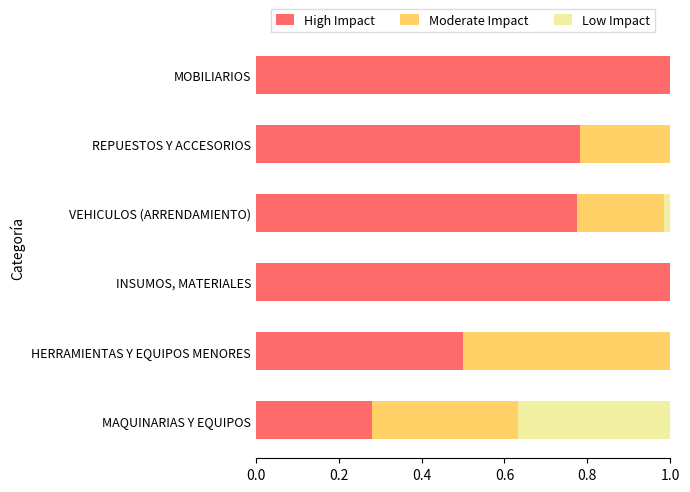

What are all the series names shown in the legend?

High Impact, Moderate Impact, Low Impact